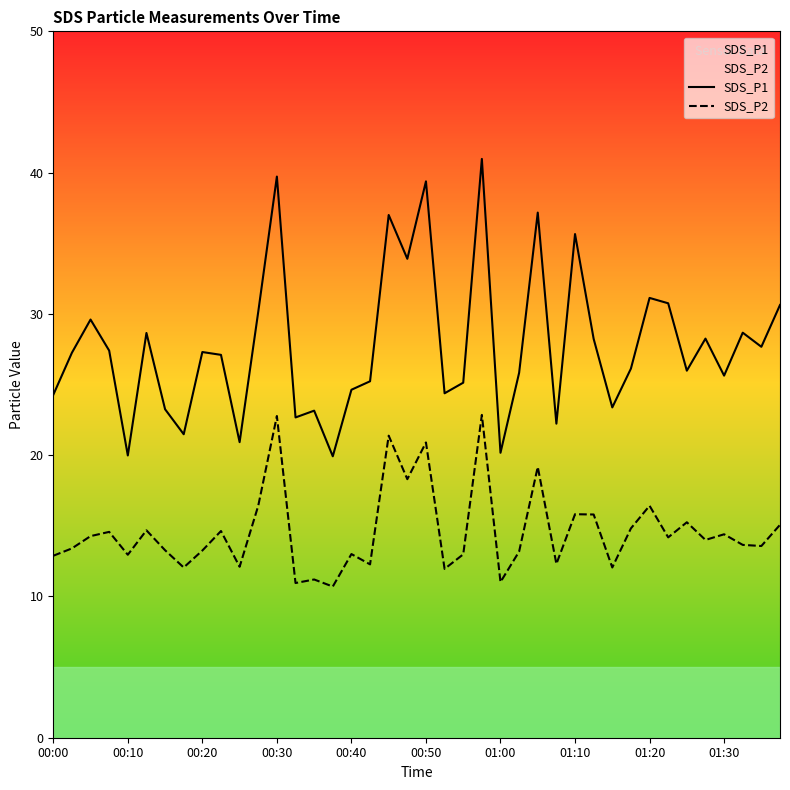

List the series in order of their overall mean, lowest first.

SDS_P2, SDS_P1